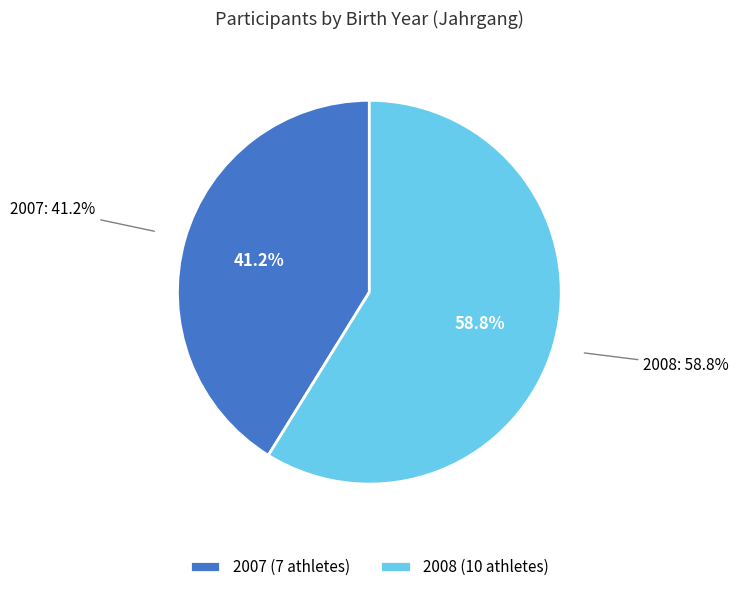

How much of the chart is everything except 2007?

58.8%